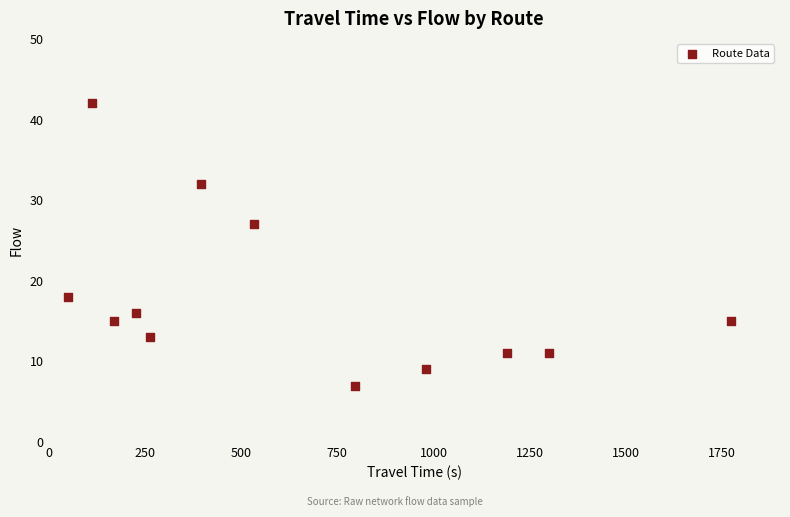

What is the range of X values (max minus min)?

1721